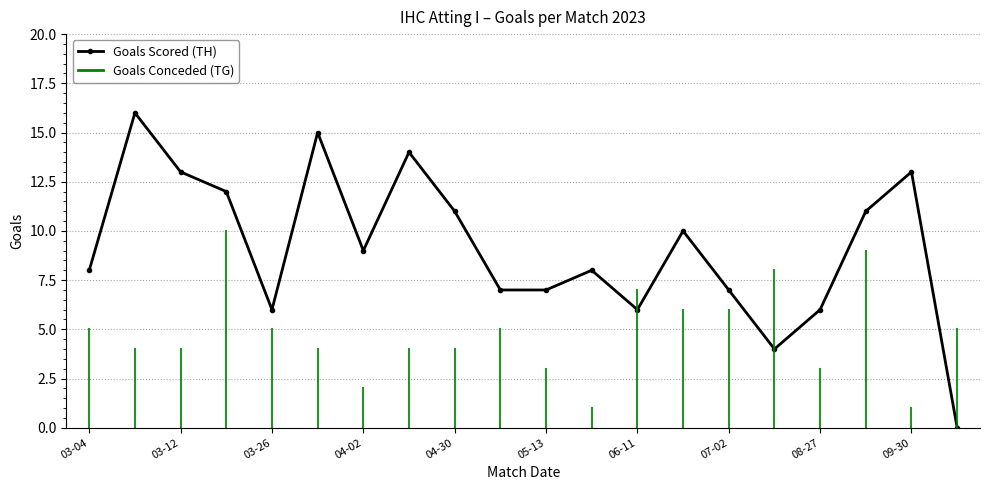

What is the average value?

9